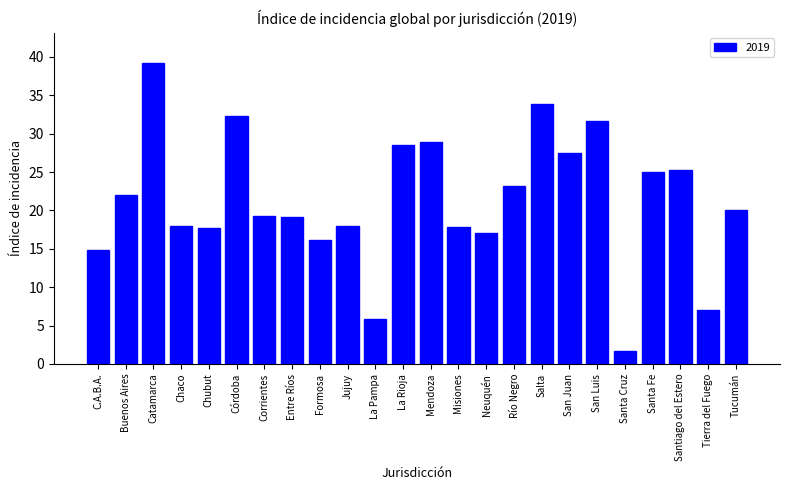

The value at La Rioja is 11.4. True or false?

False